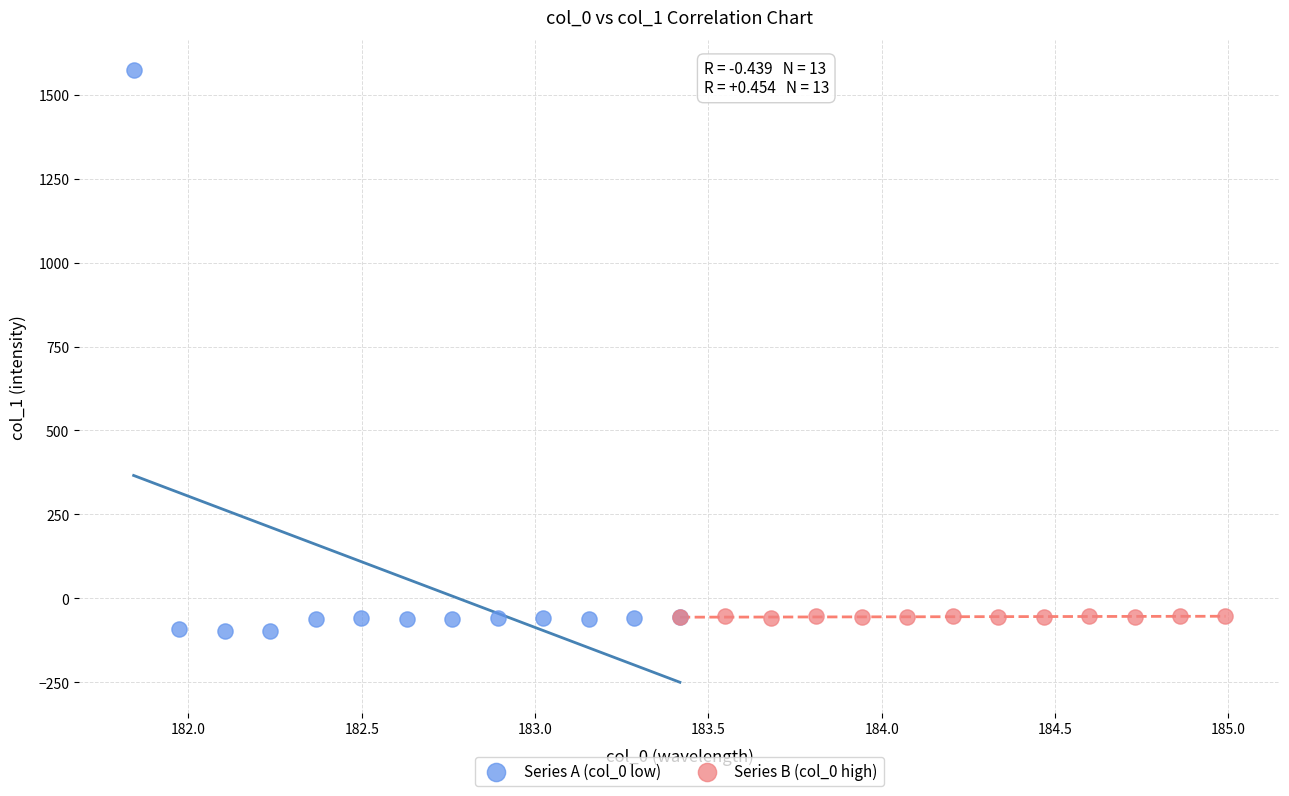

Which series contains the highest Y value?

Series A (col_0 low)